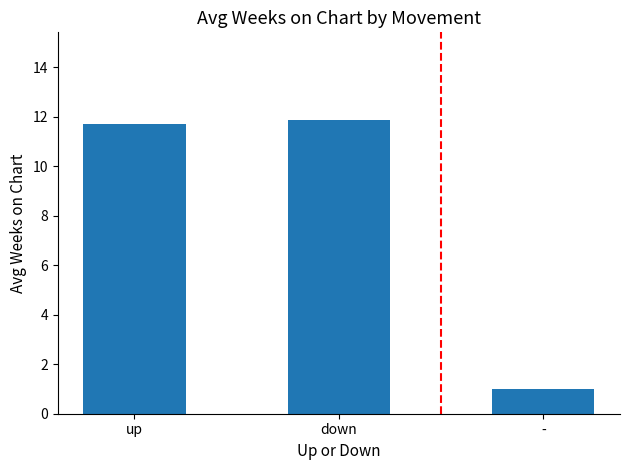

What is the minimum value shown in the chart?

1.0